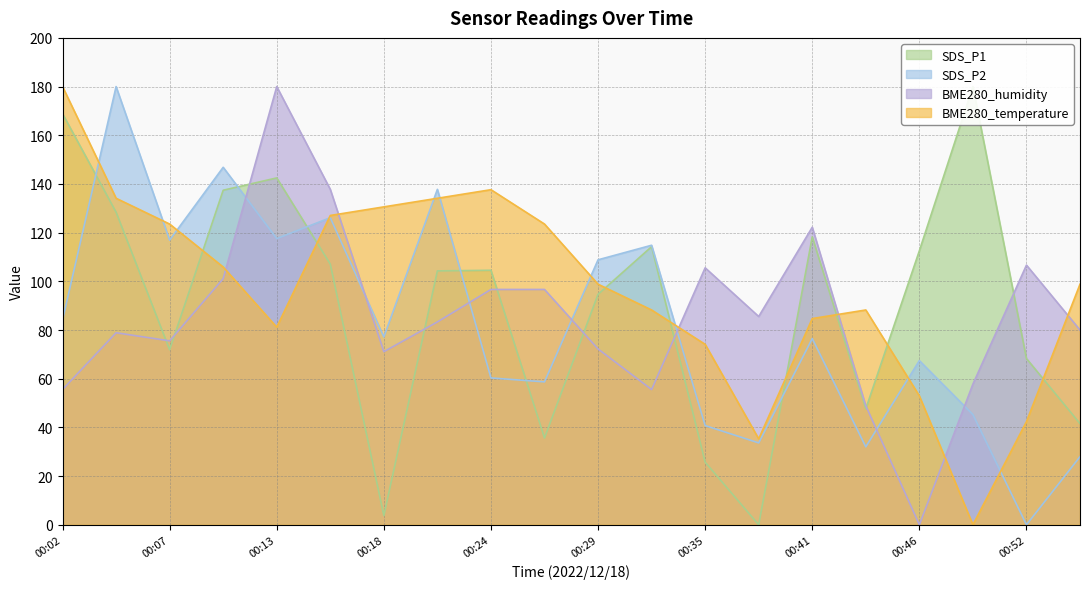

At how many categories does at least one series exceed 130?

9